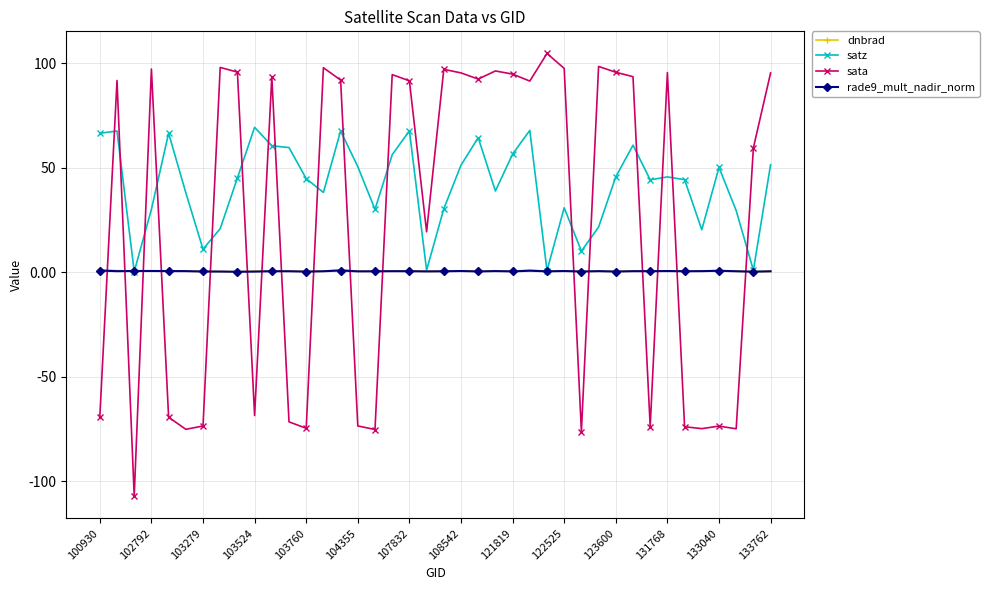

After their last crossing, which series has the higher values: sata or satz?

sata